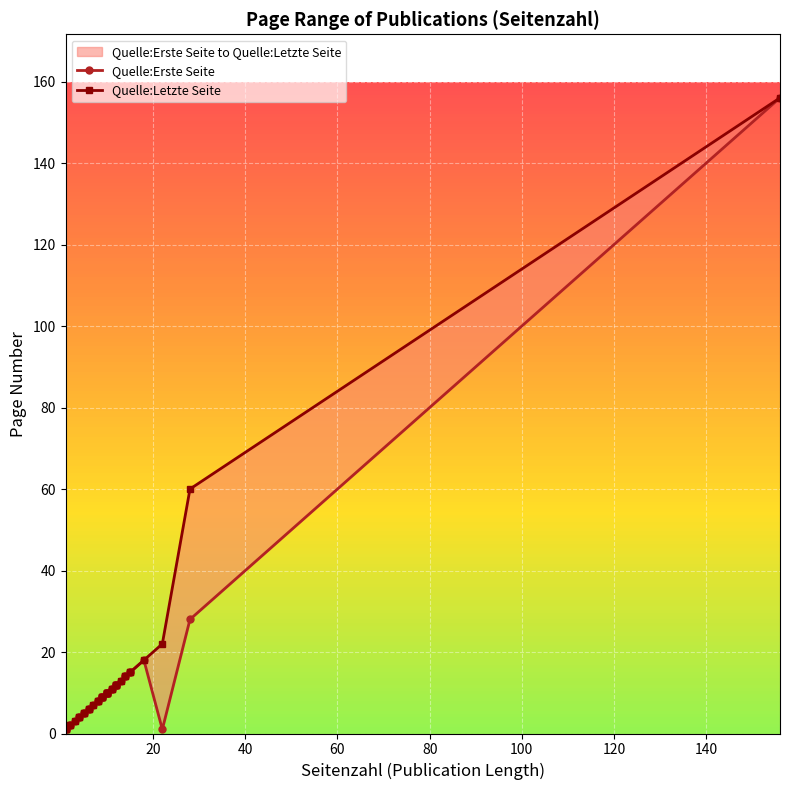

True or false: Quelle:Erste Seite has a value of 1 at 36.

False